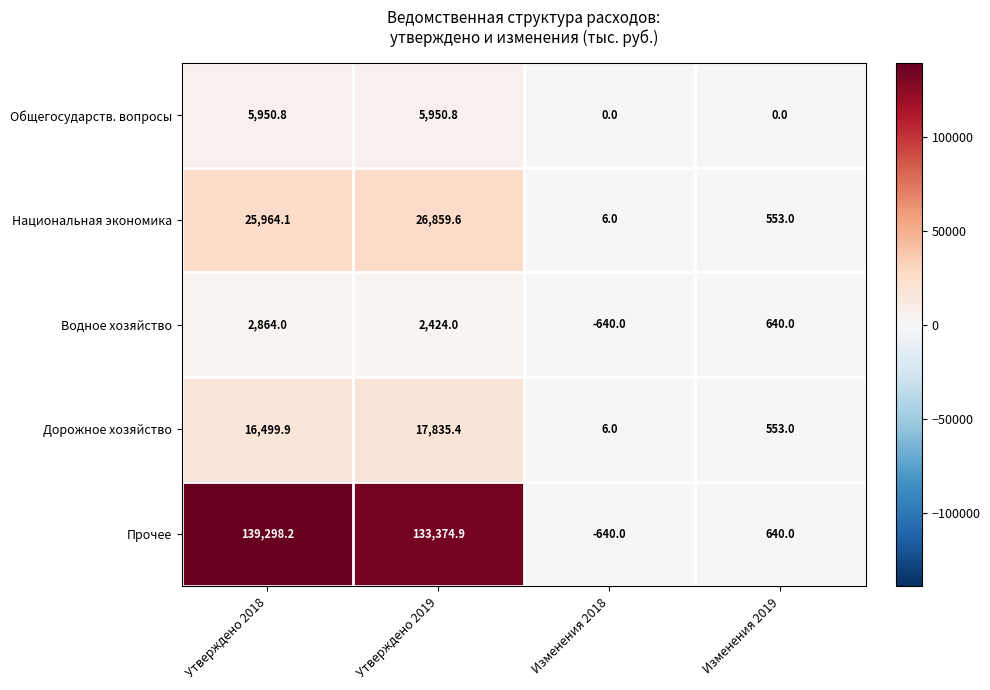

List the labels in order of Водное хозяйство value, largest first.

Утверждено 2018, Утверждено 2019, Изменения 2019, Изменения 2018